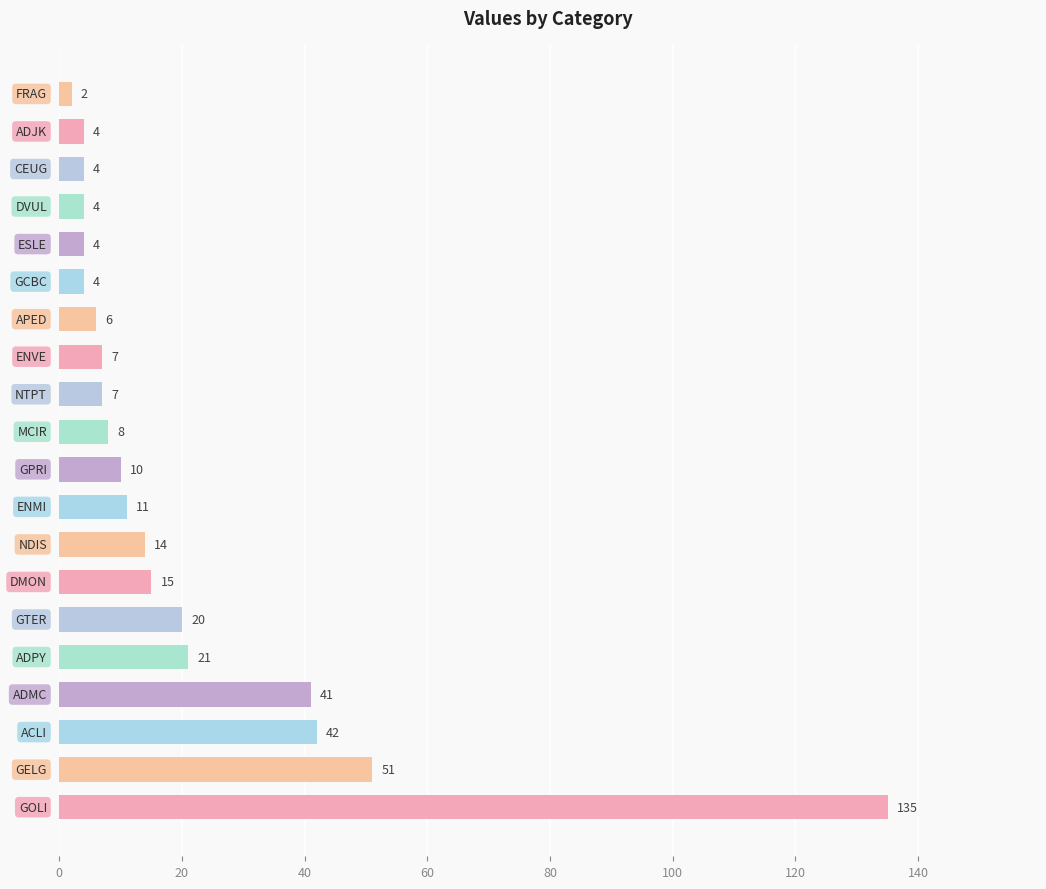

What is the difference between the maximum and minimum values?

133